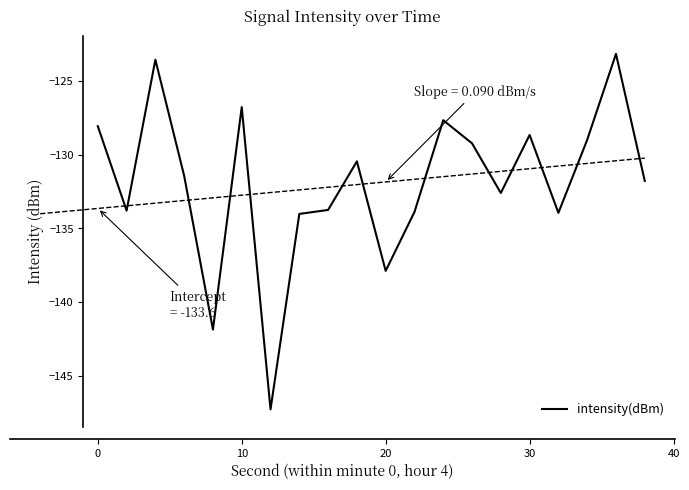

What is the highest value of the intensity(dBm) series?

-123.2